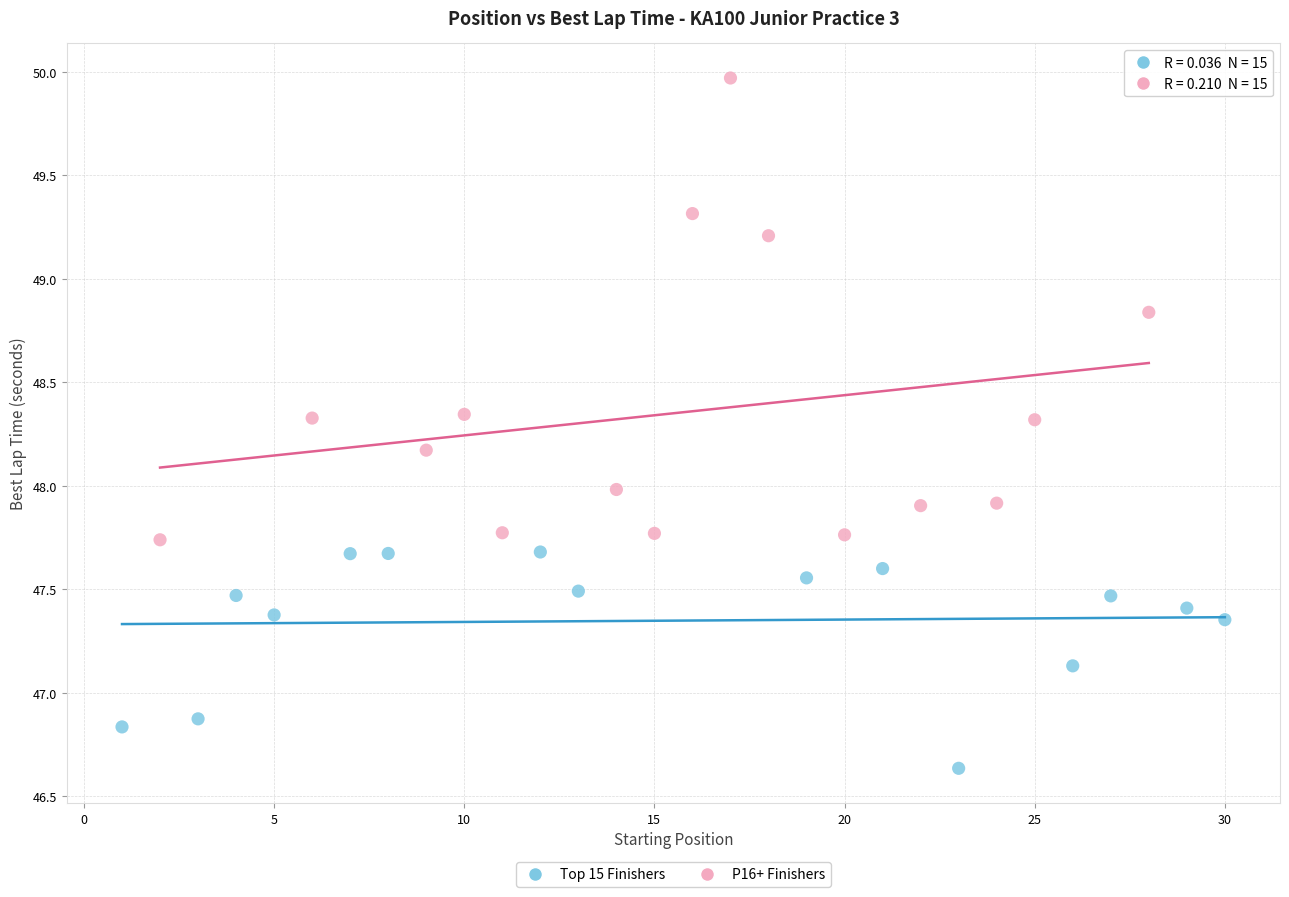

Which series contains the lowest Y value?

Top 15 Finishers